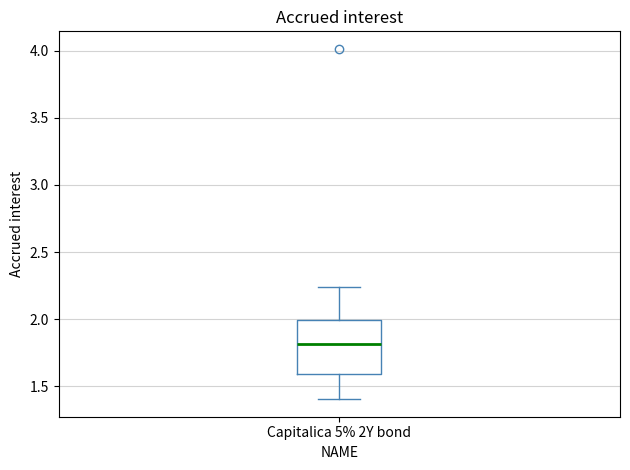

Read this box plot against the y-axis: the position of the median line, the range covered by the box, and the ends of both whiskers. The values are not printed on the chart, so give them approximately, as read against the axis.

median 1.80, box 1.60 to 2.00, whiskers 1.40 to 2.25